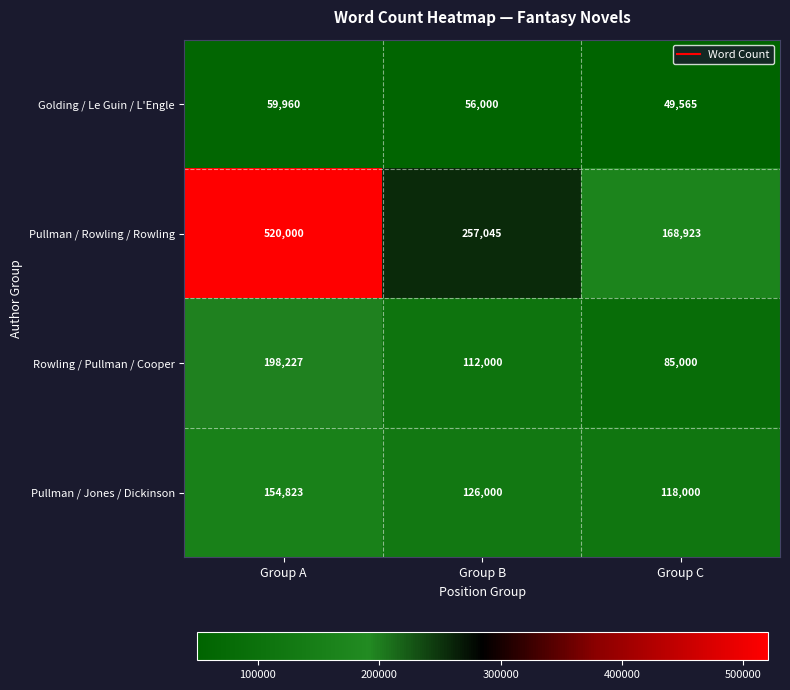

What is the smallest value displayed?

49565